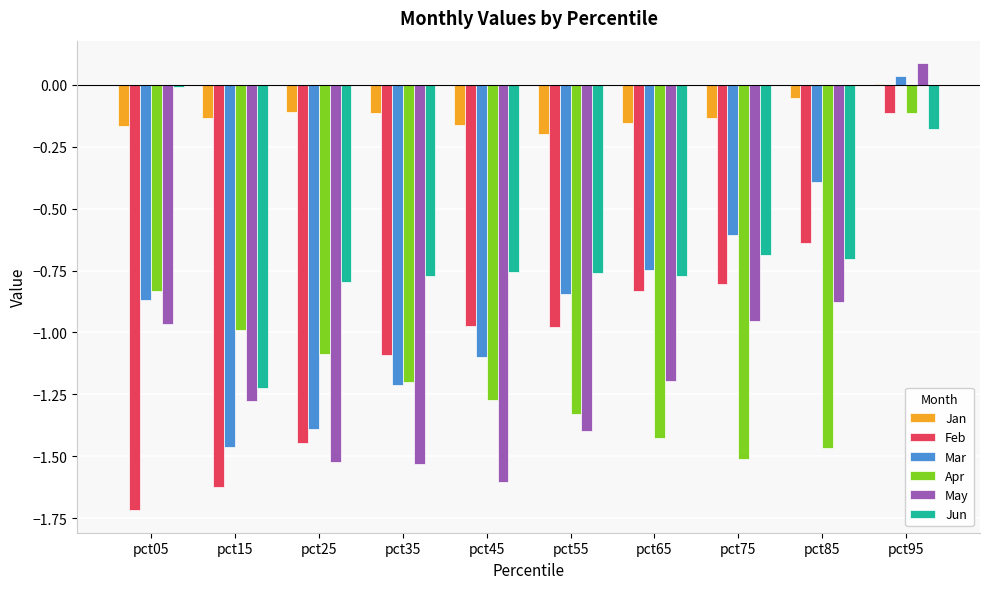

What are all the series names shown in the legend?

Jan, Feb, Mar, Apr, May, Jun